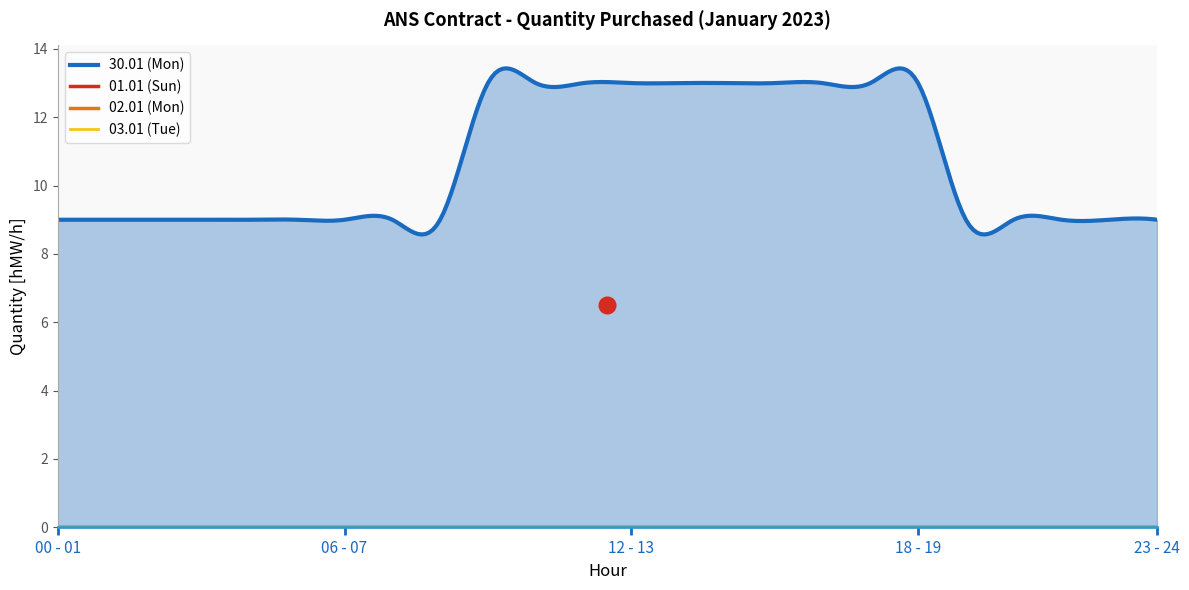

At how many categories does at least one series exceed 11?

10